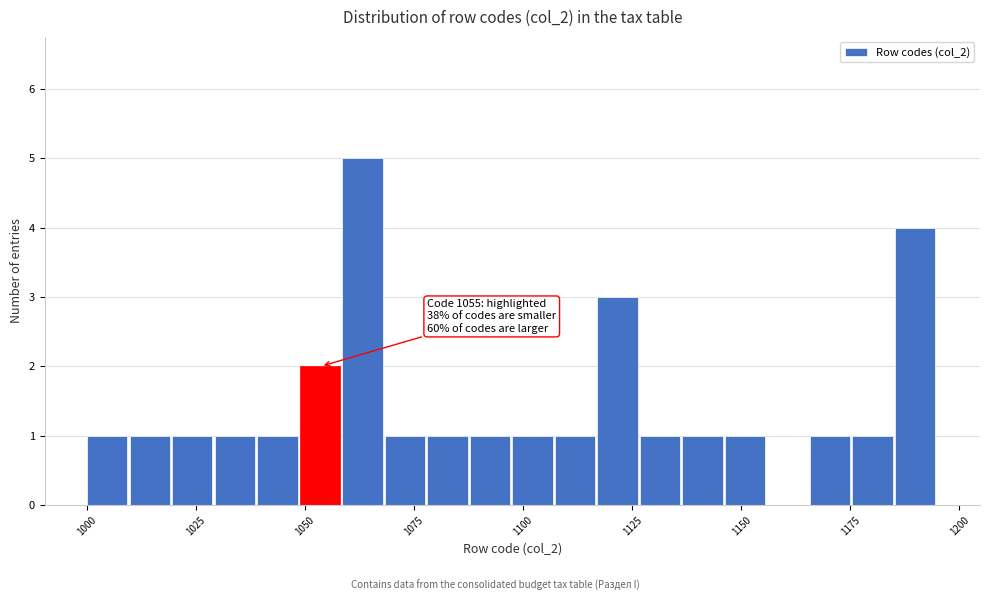

Read against the x-axis, roughly where is the centre of the tallest bar?

1065